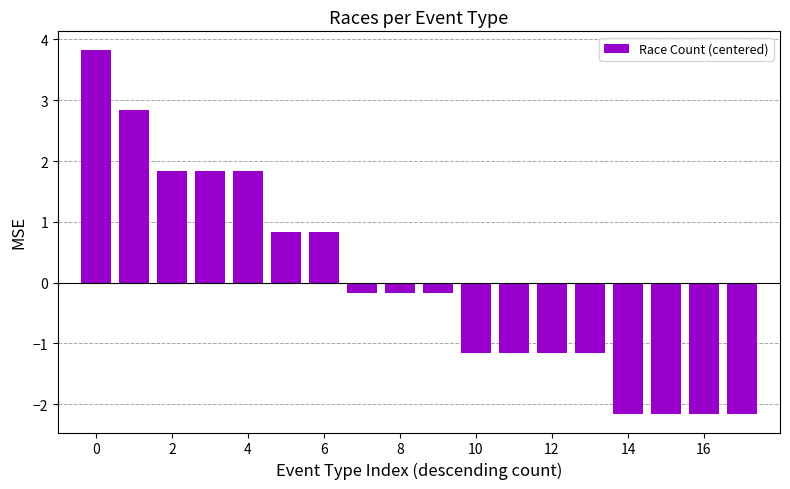

What is the value of the 5th bar from the left?

1.8